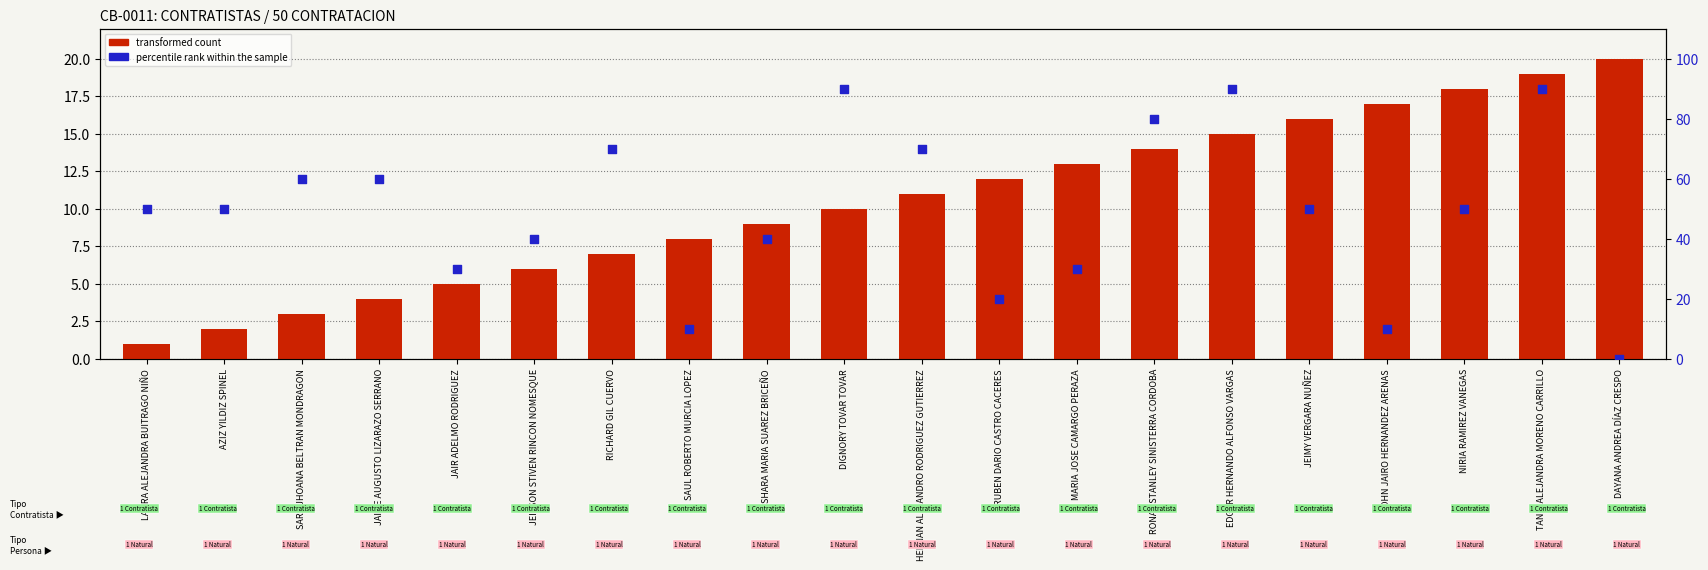

Which series contains the lowest Y value?

percentile rank within the sample